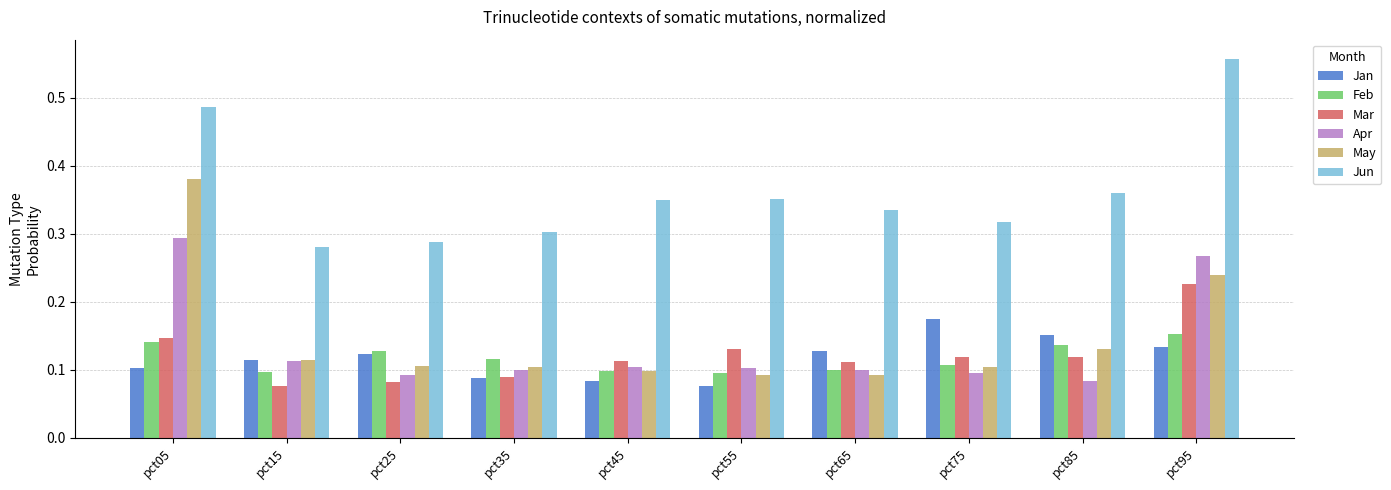

Between pct05 and pct25, which series saw the biggest shift?

May